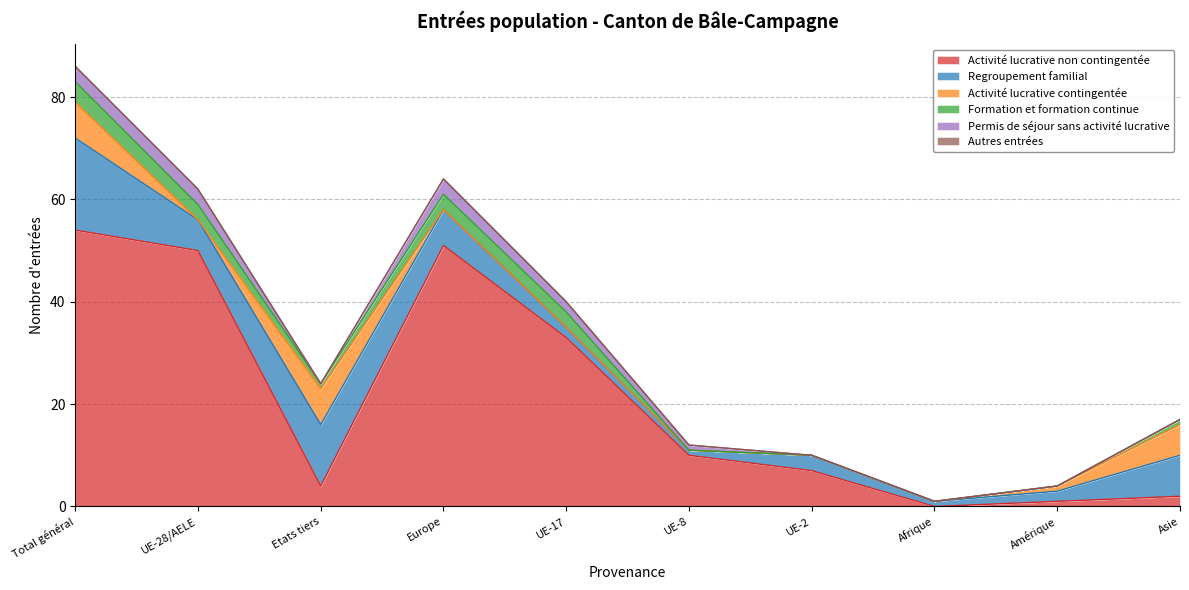

What is the sum of all Activité lucrative contingentée values?

21